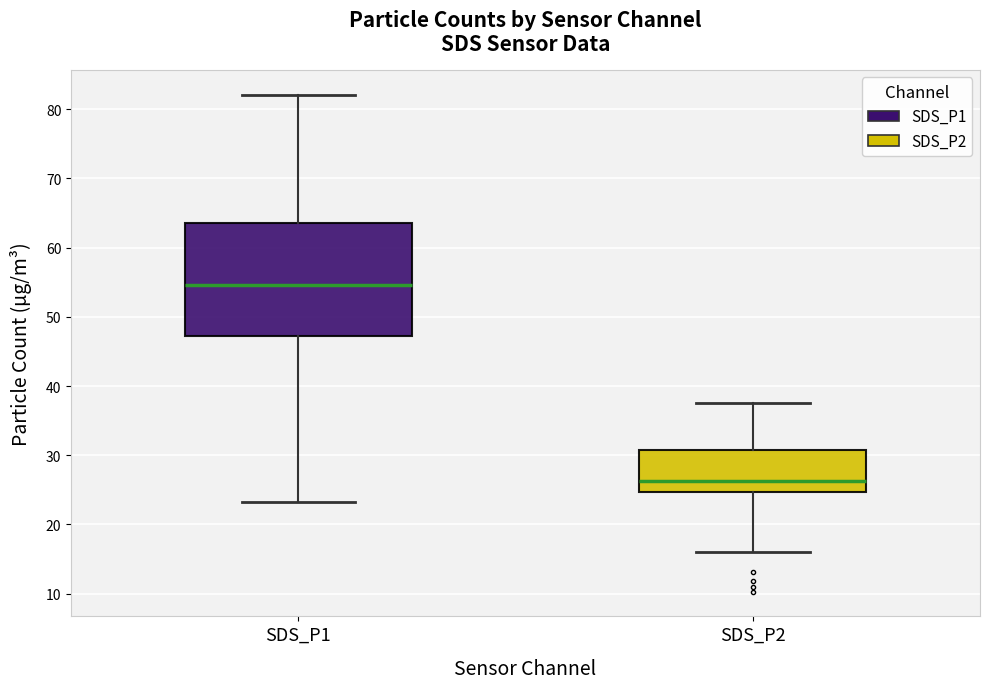

Where is the upper edge of the box for SDS_P2 on the y-axis? The values are not printed on the chart, so give them approximately, as read against the axis.

31